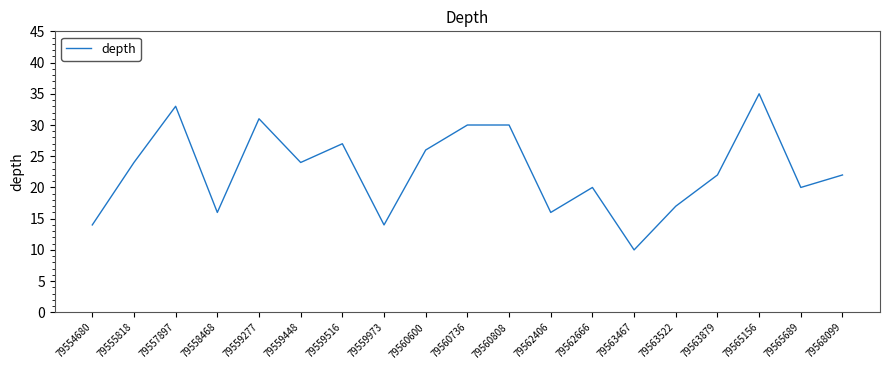

What is the approximate value at 79563467?

10